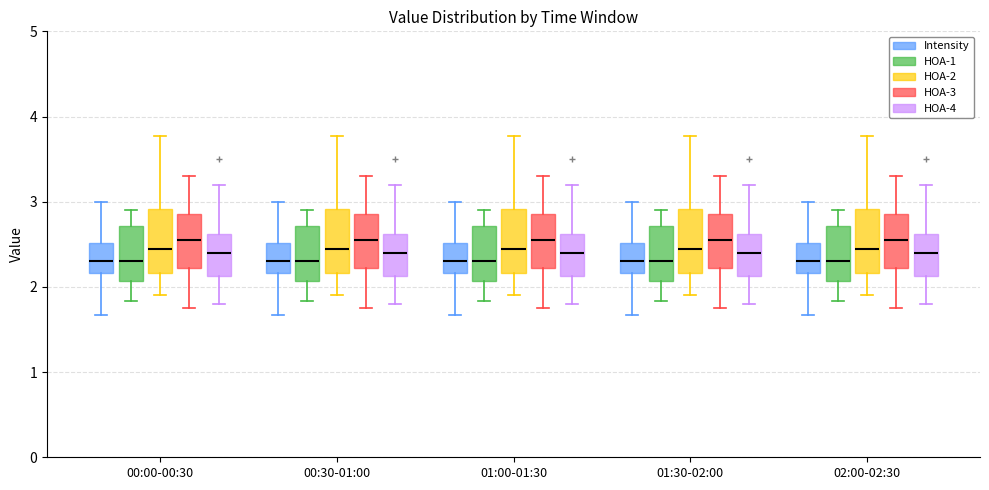

Where does the upper whisker of the box for 02:00-02:30 (HOA-2) end on the y-axis? The values are not printed on the chart, so give them approximately, as read against the axis.

3.8